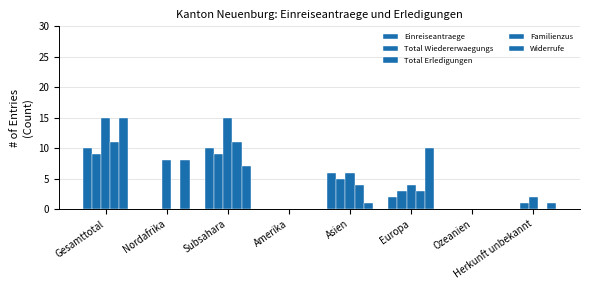

What is the label of the 7th bar from the left?

Ozeanien